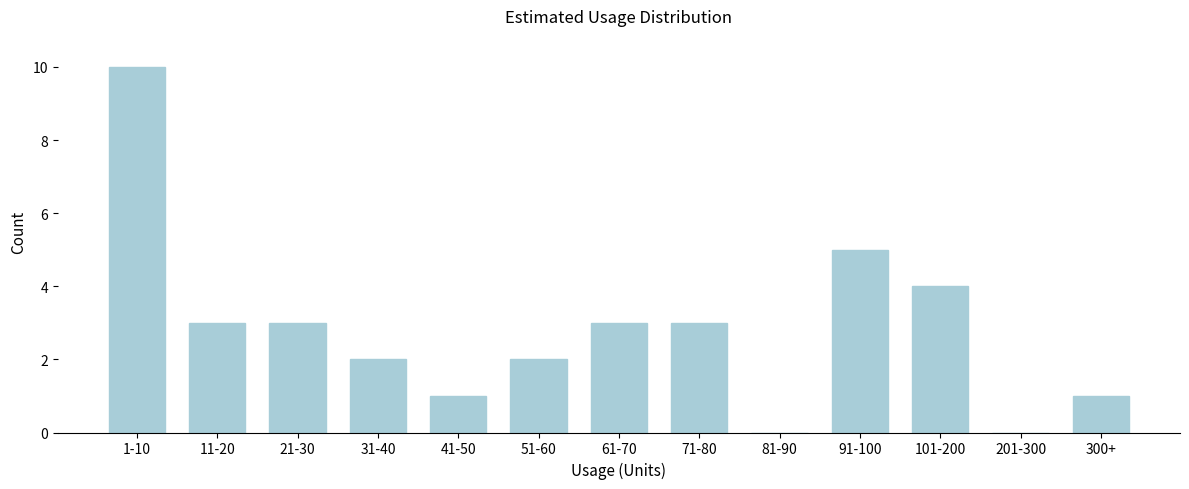

Reading left to right, transcribe all the data shown in this chart.

1-10=10	11-20=3	21-30=3	31-40=2	41-50=1	51-60=2	61-70=3	71-80=3	81-90=0	91-100=5	101-200=4	201-300=0	300+=1